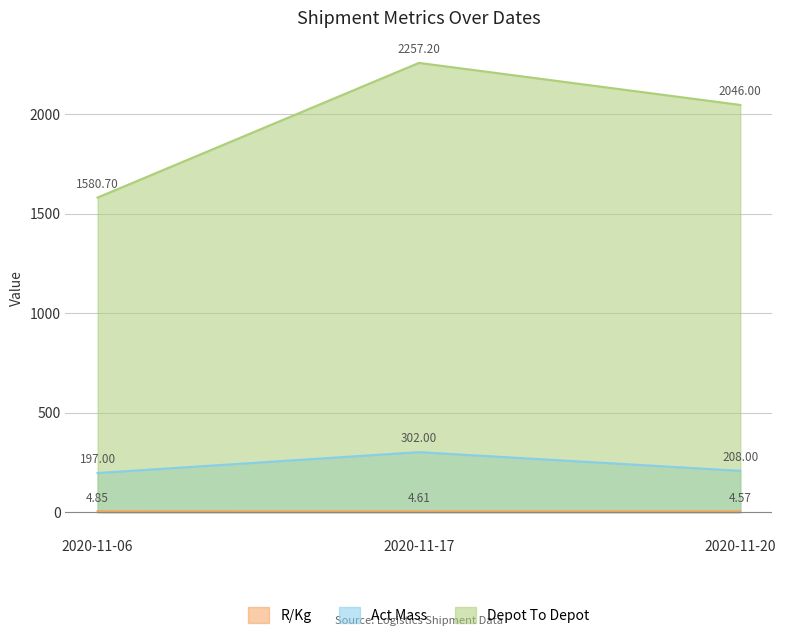

At 2020-11-20, list the series in order from largest to smallest.

Depot To Depot, Act Mass, R/Kg